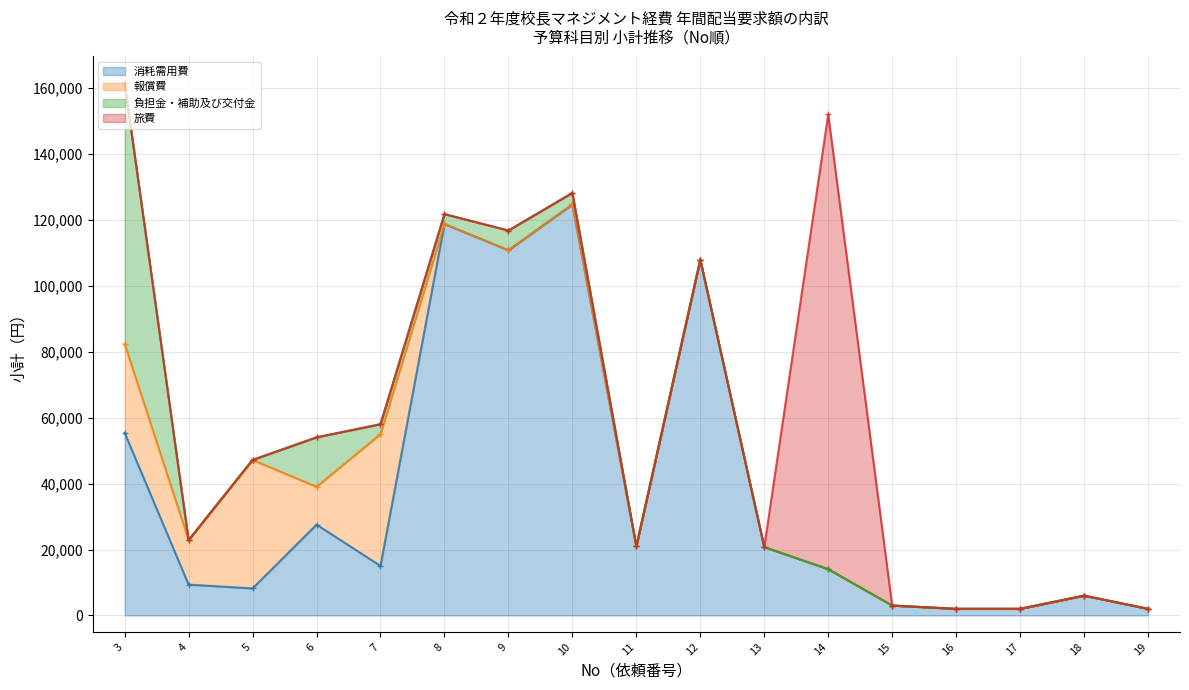

Where is 報償費 nearest to the value 20000?

4